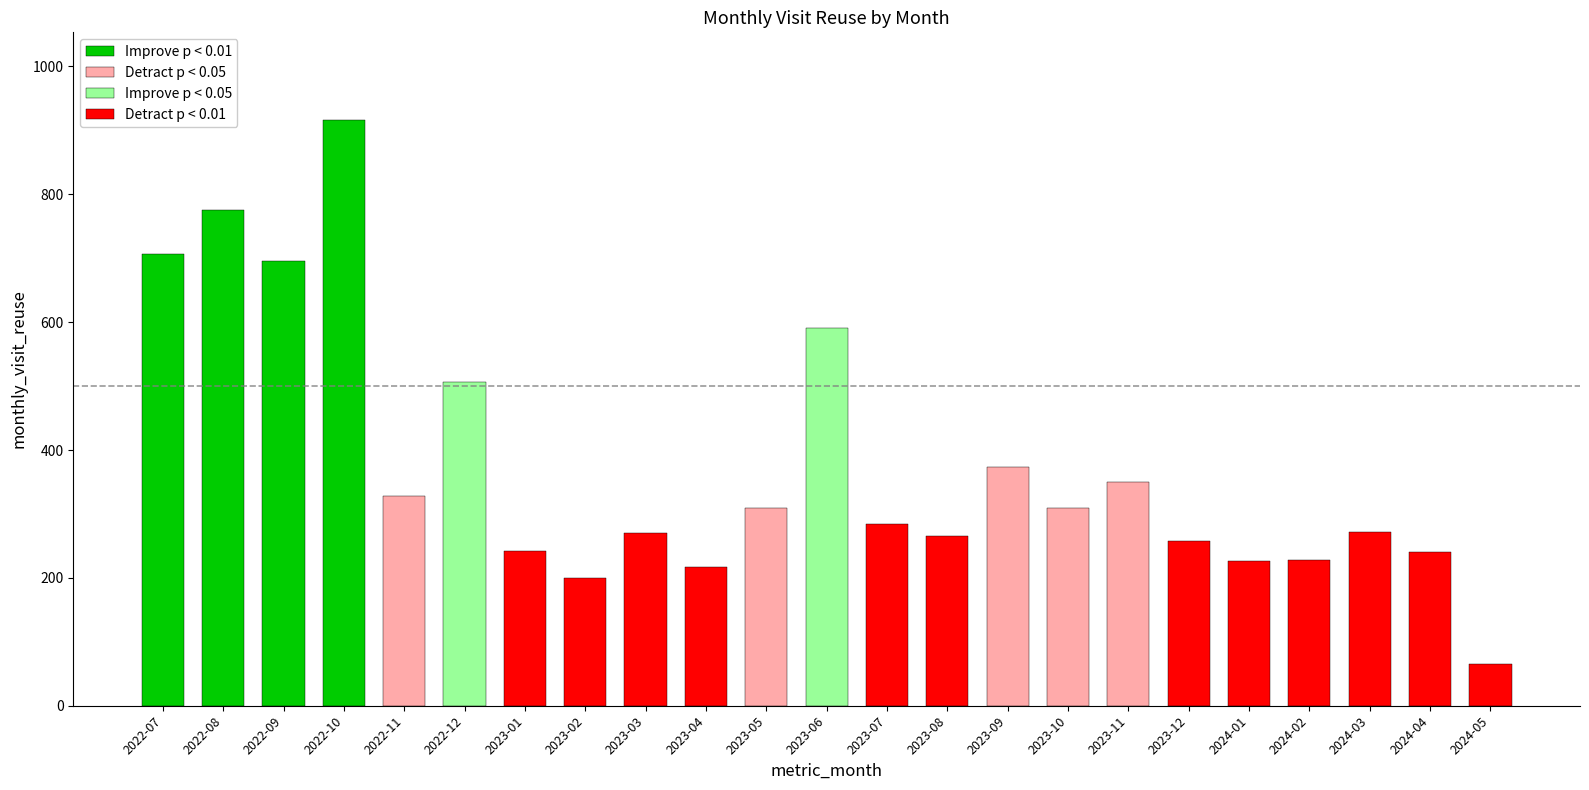

What is the label of the 22nd bar from the right?

2022-08